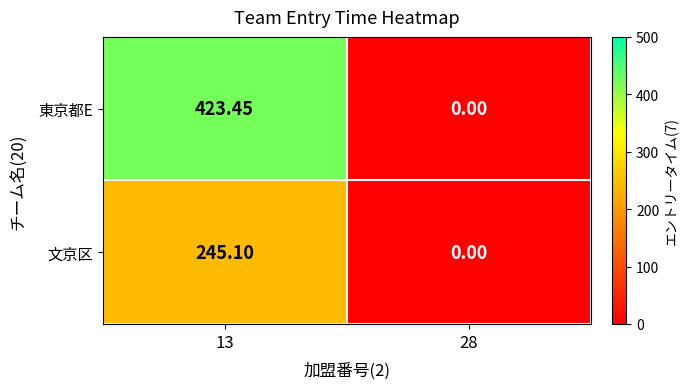

Which series has the widest spread of values?

東京都E